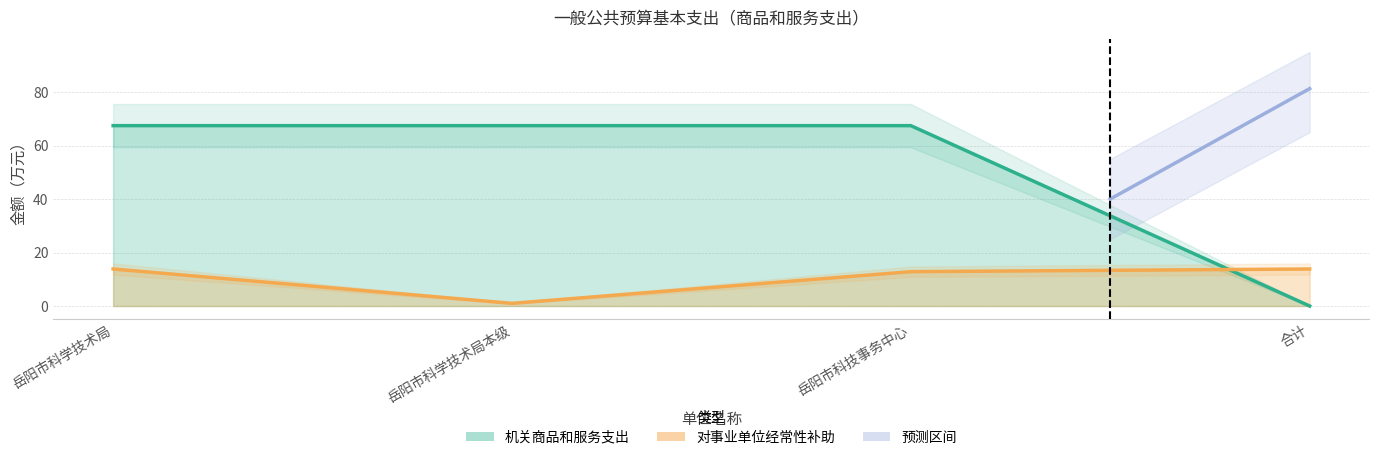

Reading right to left, extract all data points from this chart.

机关商品和服务支出: 合计=0.0	岳阳市科技事务中心=67.4	岳阳市科学技术局本级=67.4	岳阳市科学技术局=67.4
对事业单位经常性补助: 合计=13.8	岳阳市科技事务中心=12.8	岳阳市科学技术局本级=1.0	岳阳市科学技术局=13.8